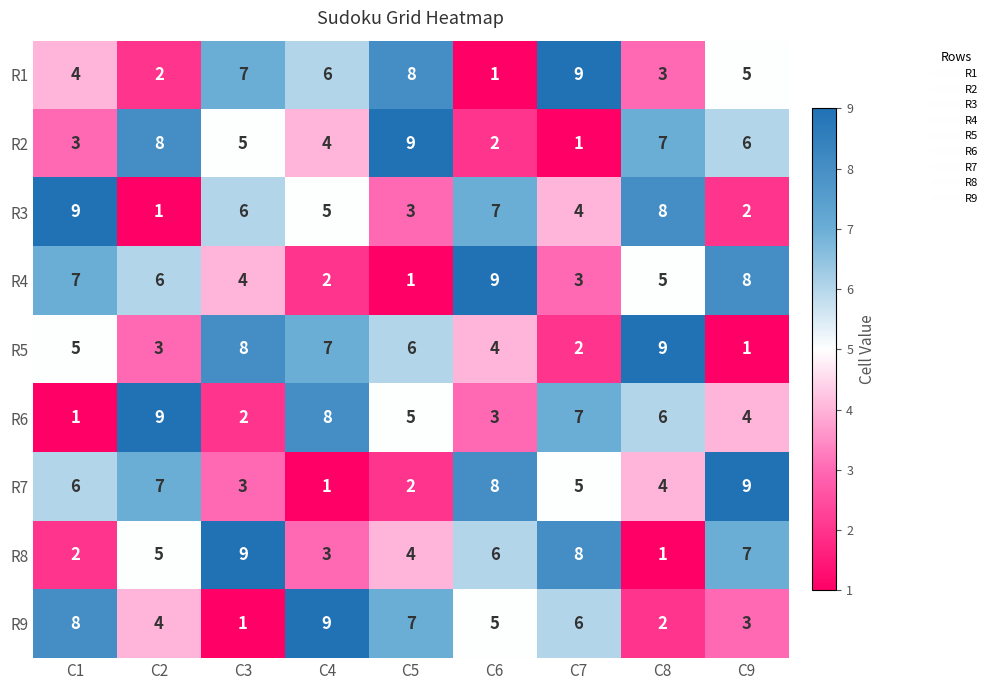

What is the difference between the maximum and minimum values in the R4 series?

8